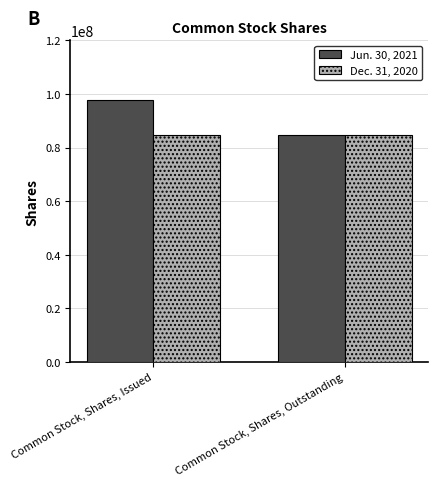

Reading left to right, transcribe all the data shown in this chart.

Jun. 30, 2021: 97732079	84535640
Dec. 31, 2020: 84535640	84535640